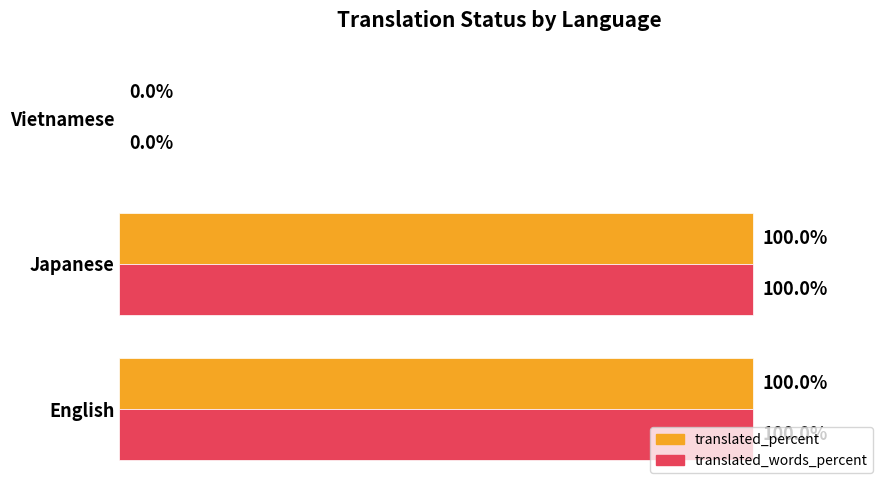

What is the sum of all translated_percent values?

200